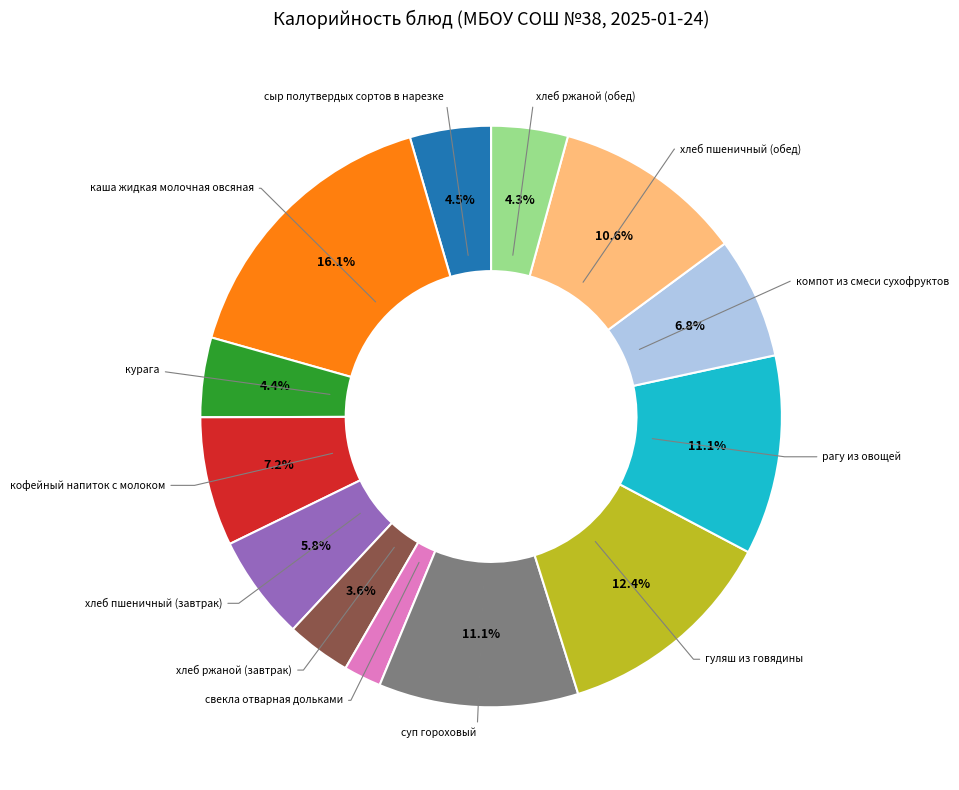

Is there a majority slice in this chart?

No